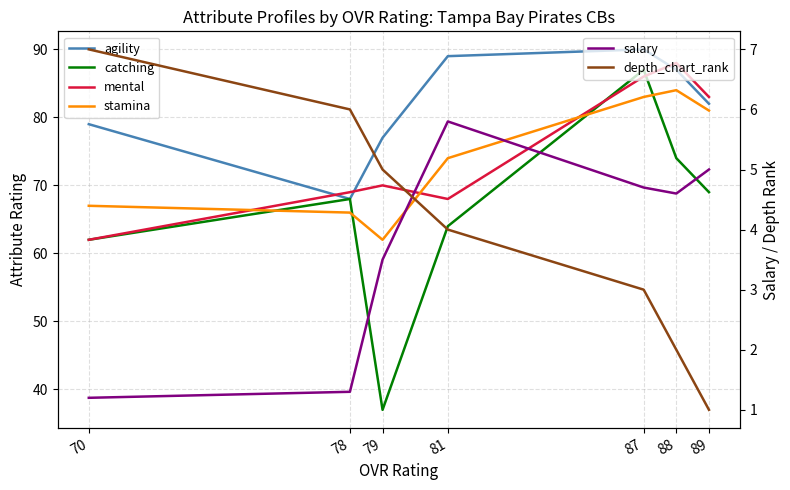

Count the number of data series in this chart.

6